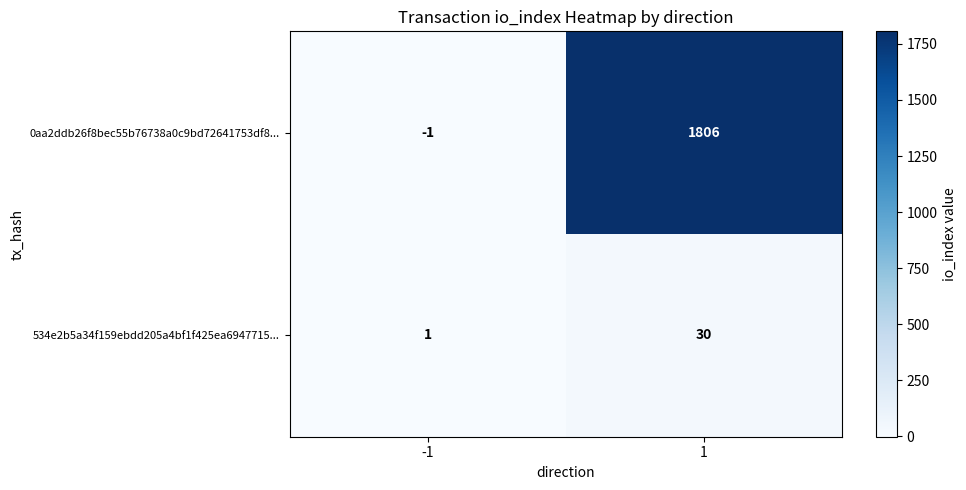

At how many categories does at least one series exceed 163?

1